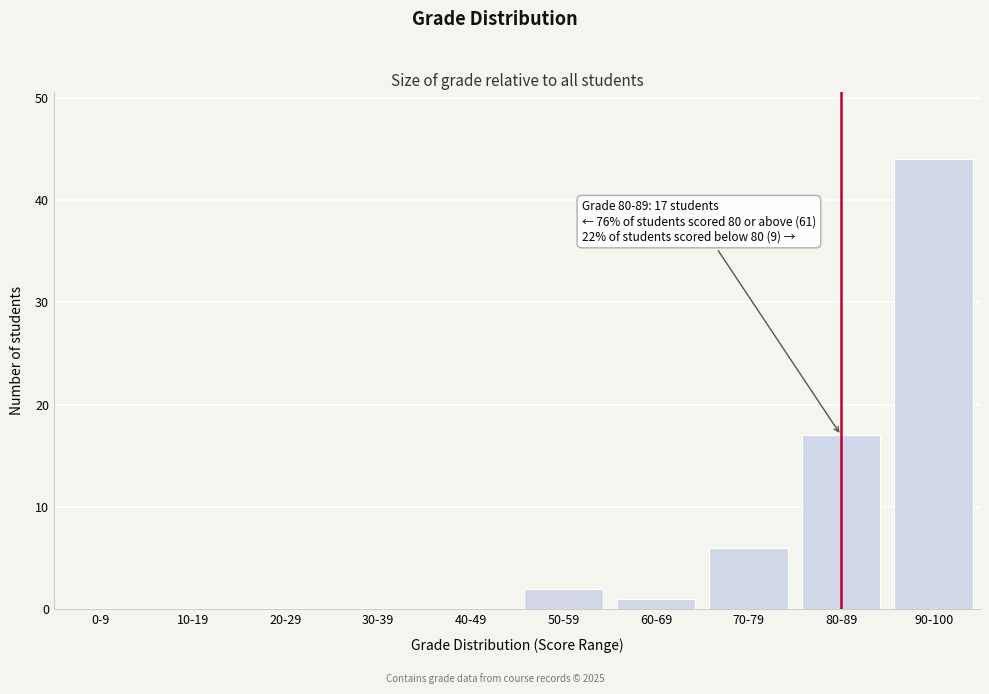

Reading right to left, list all the values displayed in this chart.

90-100=44	80-89=17	70-79=6	60-69=1	50-59=2	40-49=0	30-39=0	20-29=0	10-19=0	0-9=0